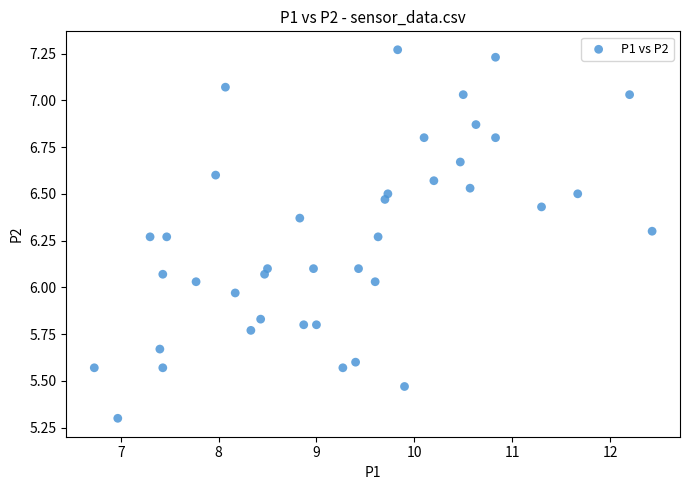

What is the range of Y values (max minus min)?

2.0